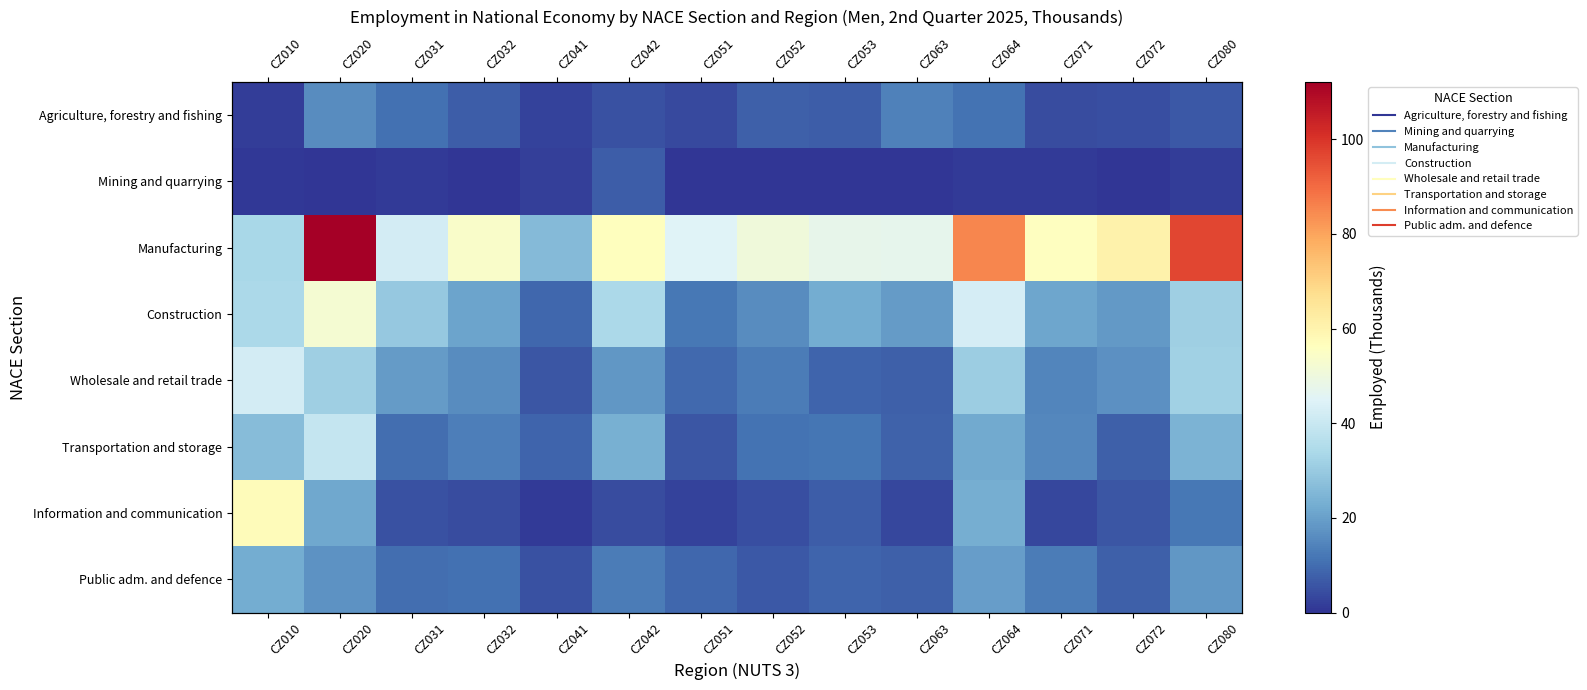

At which label does Transportation and storage reach its minimum?

CZ051